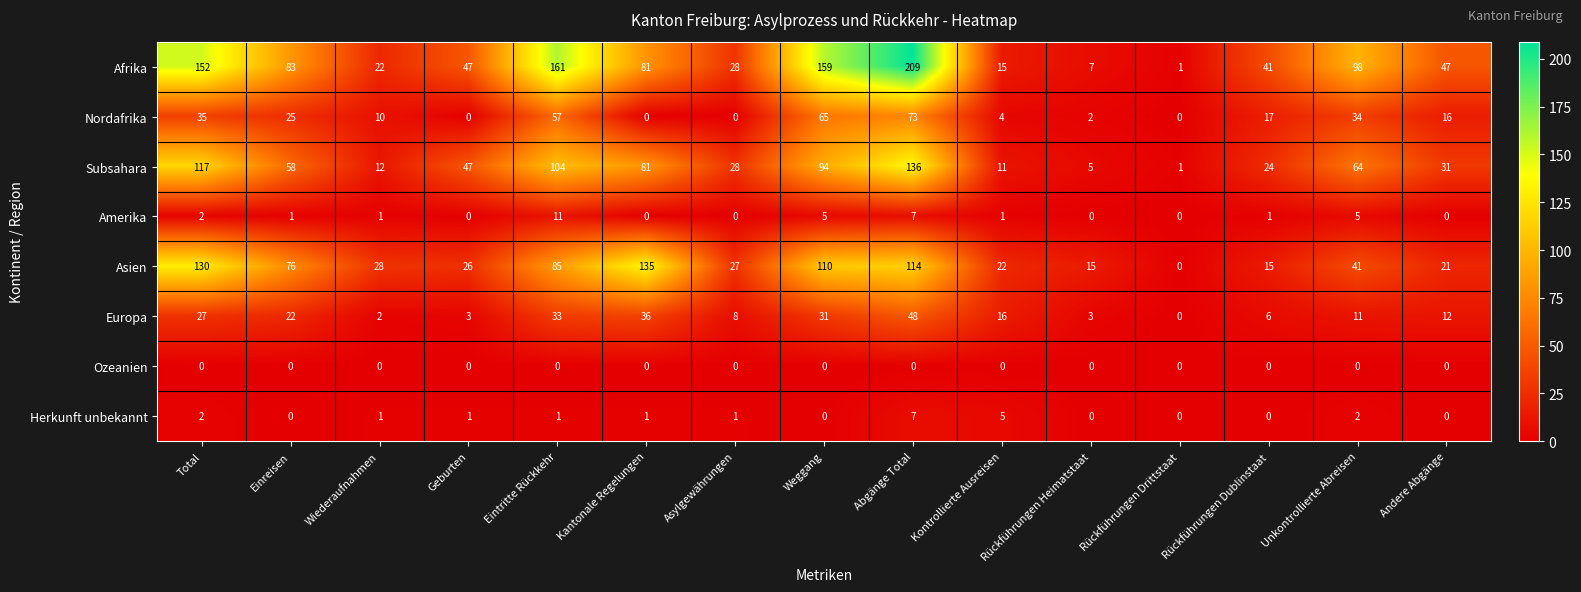

What is the maximum value shown in the chart?

209